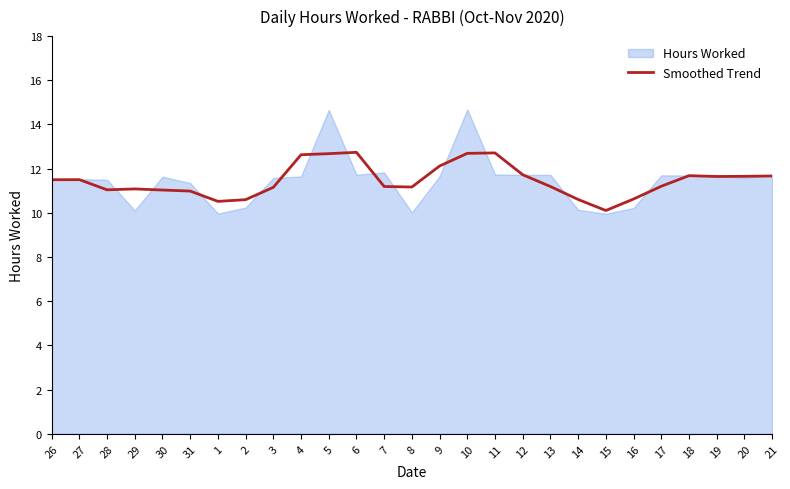

At which category does the data reach its first local peak?

27